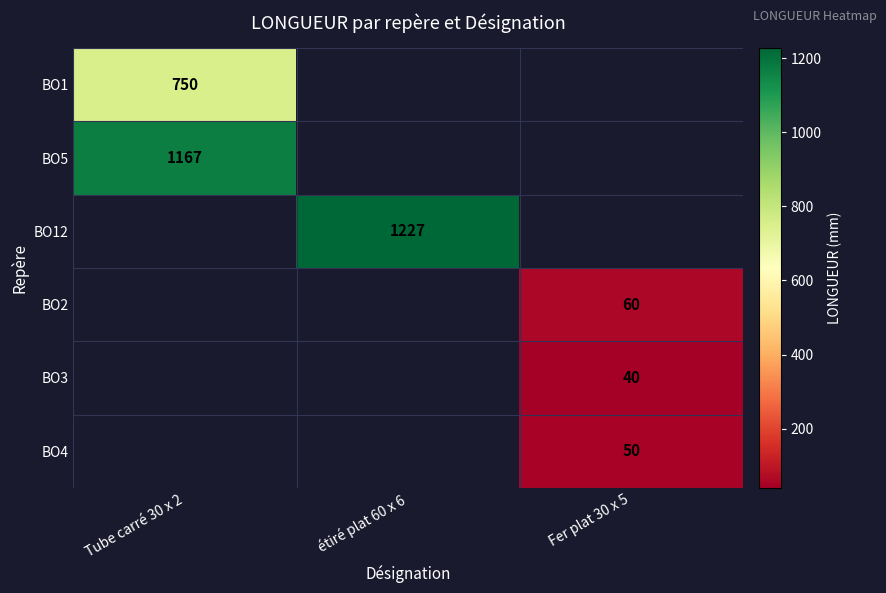

Is it true that BO1 equals 1140 at Tube carré 30 x 2?

False